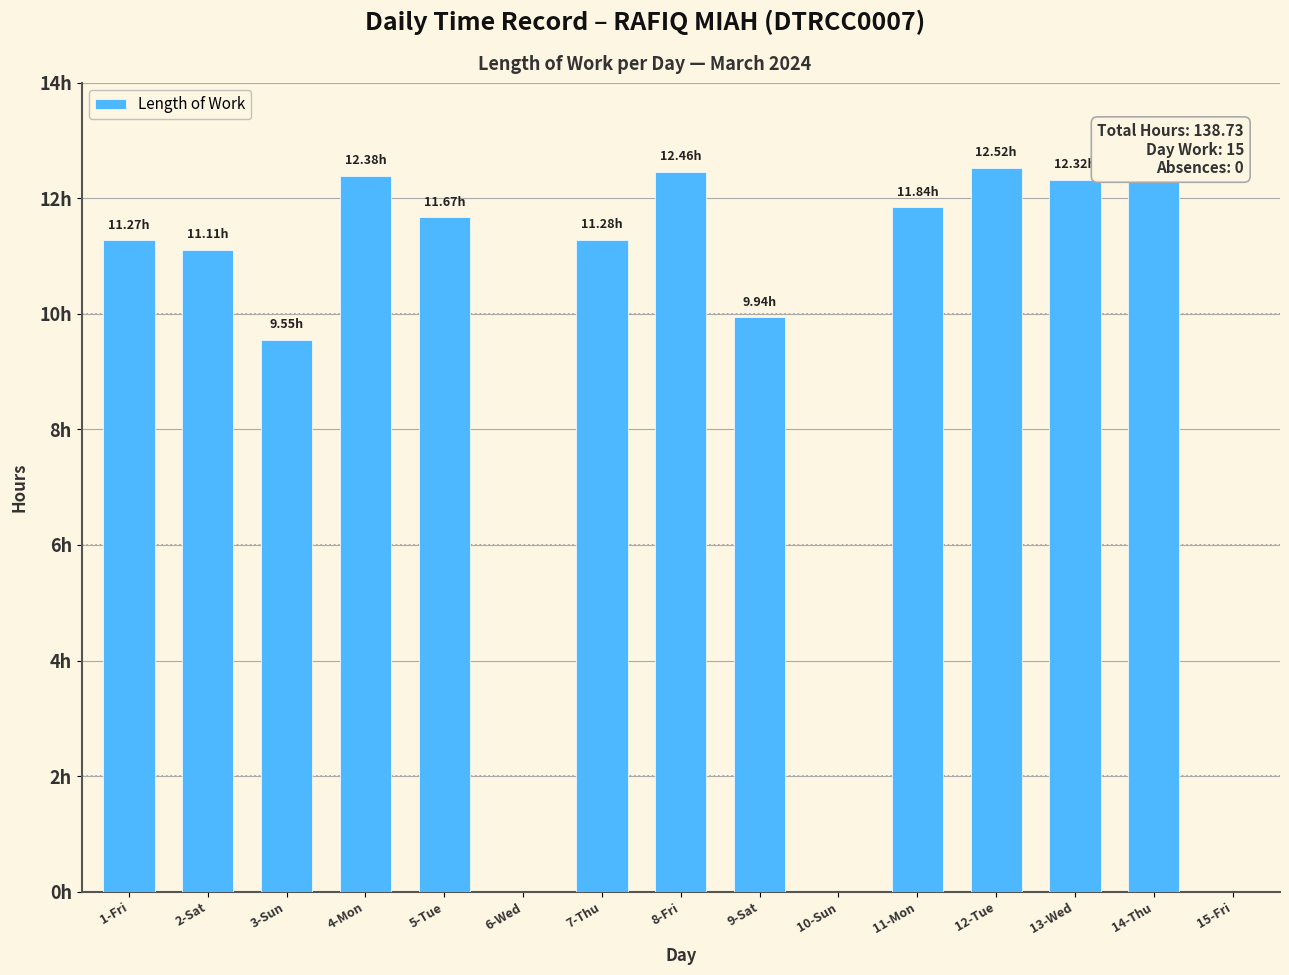

Where is the data nearest to the value 6?

3-Sun